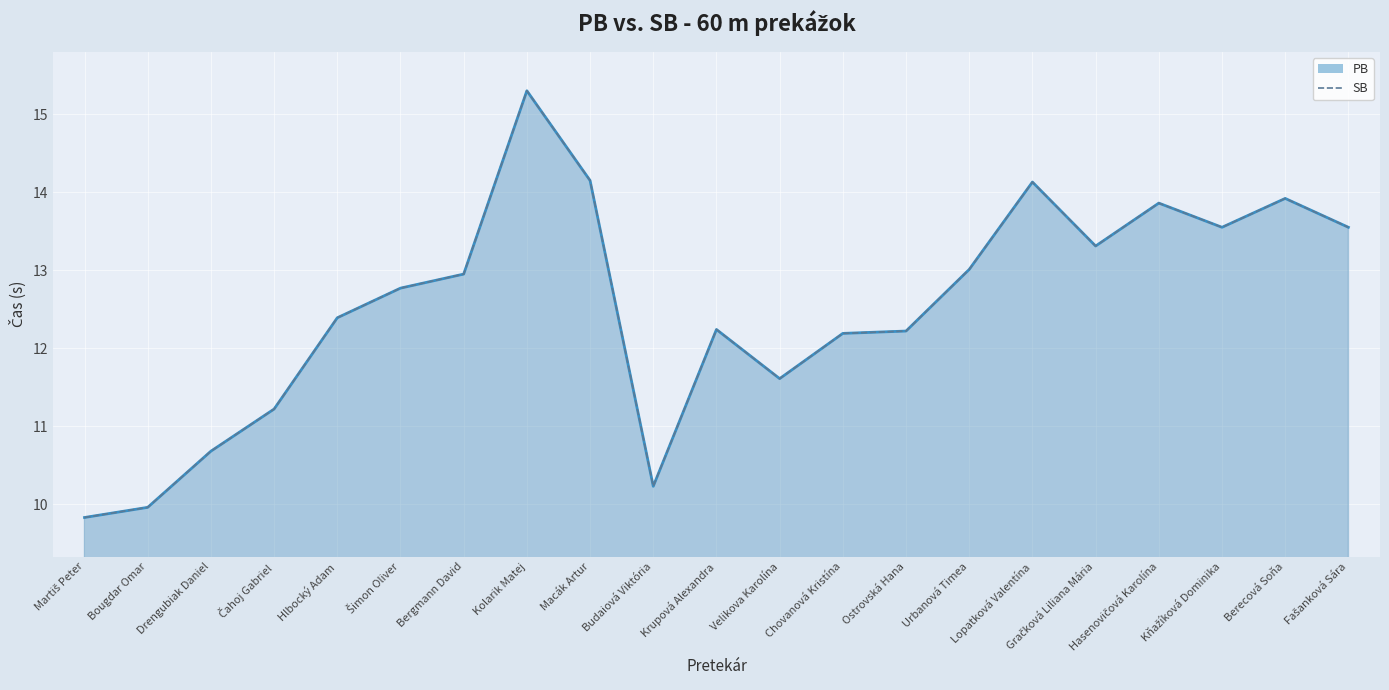

True or false: SB and PB cross at least once.

False